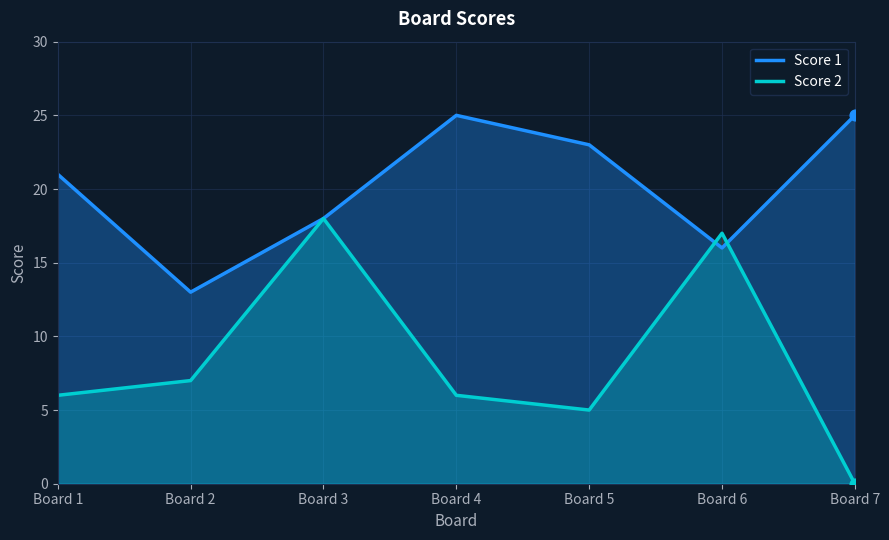

Which series has the largest Y range (max minus min)?

Score 2